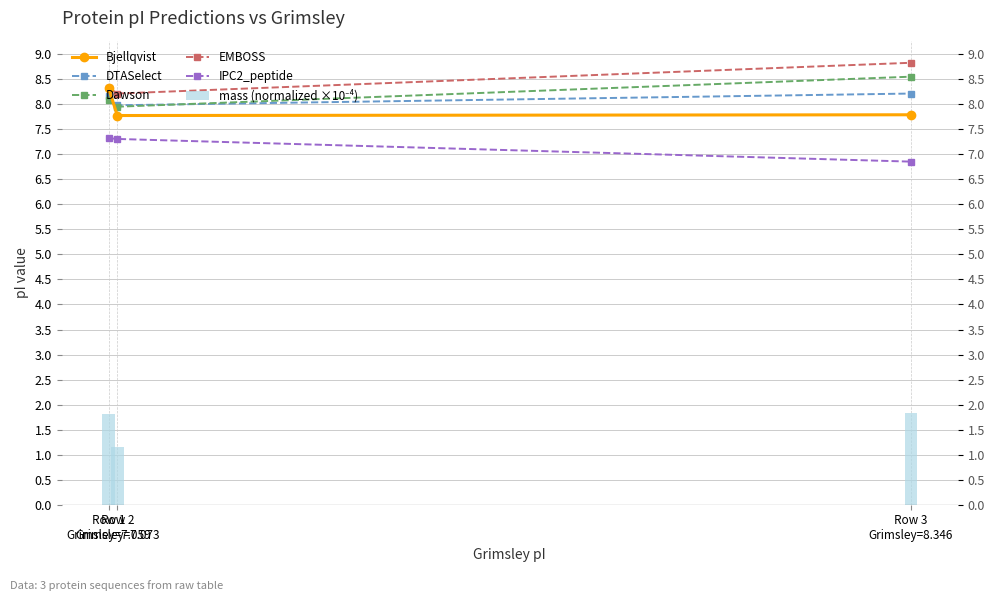

The value of DTASelect at Row 1
Grimsley=7.059 is 4.3. True or false?

False